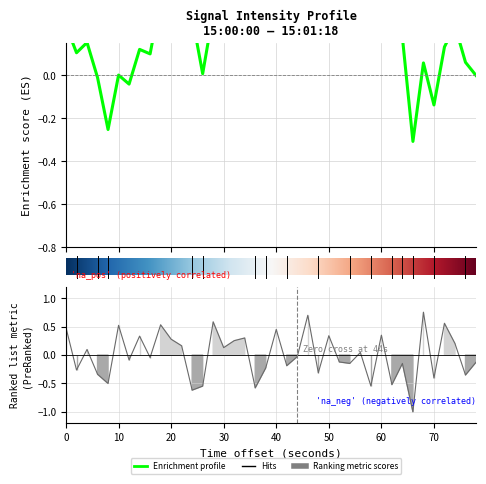

What is the change in value from 60 to 70?

-0.8